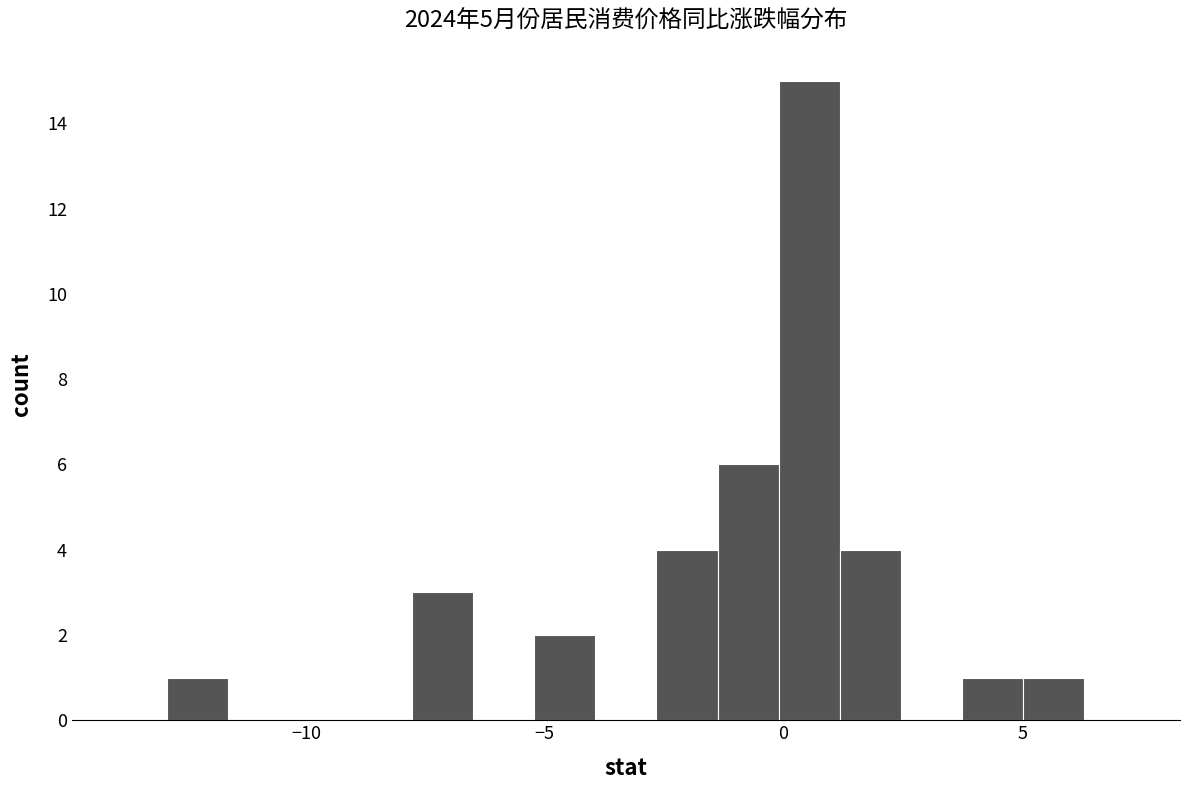

Read against the x-axis, roughly where is the centre of the tallest bar?

0.5